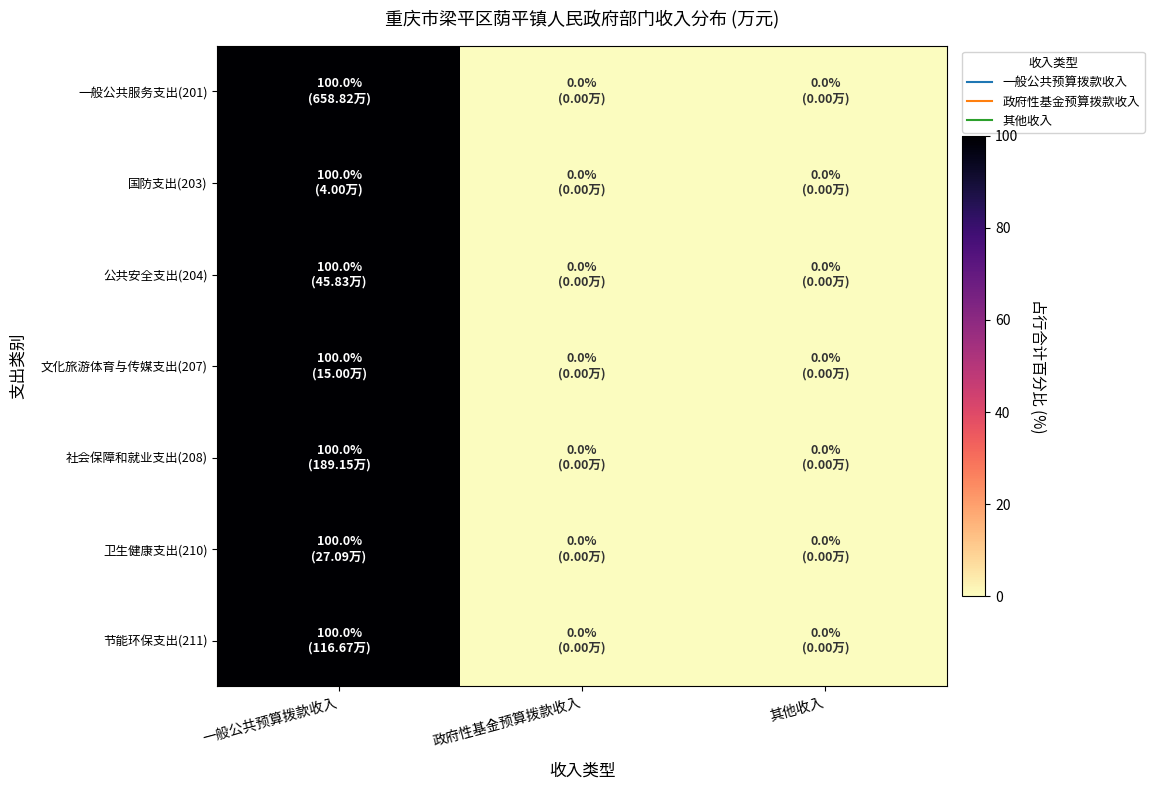

Reading left to right, transcribe all the data shown in this chart.

一般公共服务支出(201): 一般公共预算拨款收入=100	政府性基金预算拨款收入=0	其他收入=0
国防支出(203): 一般公共预算拨款收入=100	政府性基金预算拨款收入=0	其他收入=0
公共安全支出(204): 一般公共预算拨款收入=100	政府性基金预算拨款收入=0	其他收入=0
文化旅游体育与传媒支出(207): 一般公共预算拨款收入=100	政府性基金预算拨款收入=0	其他收入=0
社会保障和就业支出(208): 一般公共预算拨款收入=100	政府性基金预算拨款收入=0	其他收入=0
卫生健康支出(210): 一般公共预算拨款收入=100	政府性基金预算拨款收入=0	其他收入=0
节能环保支出(211): 一般公共预算拨款收入=100	政府性基金预算拨款收入=0	其他收入=0